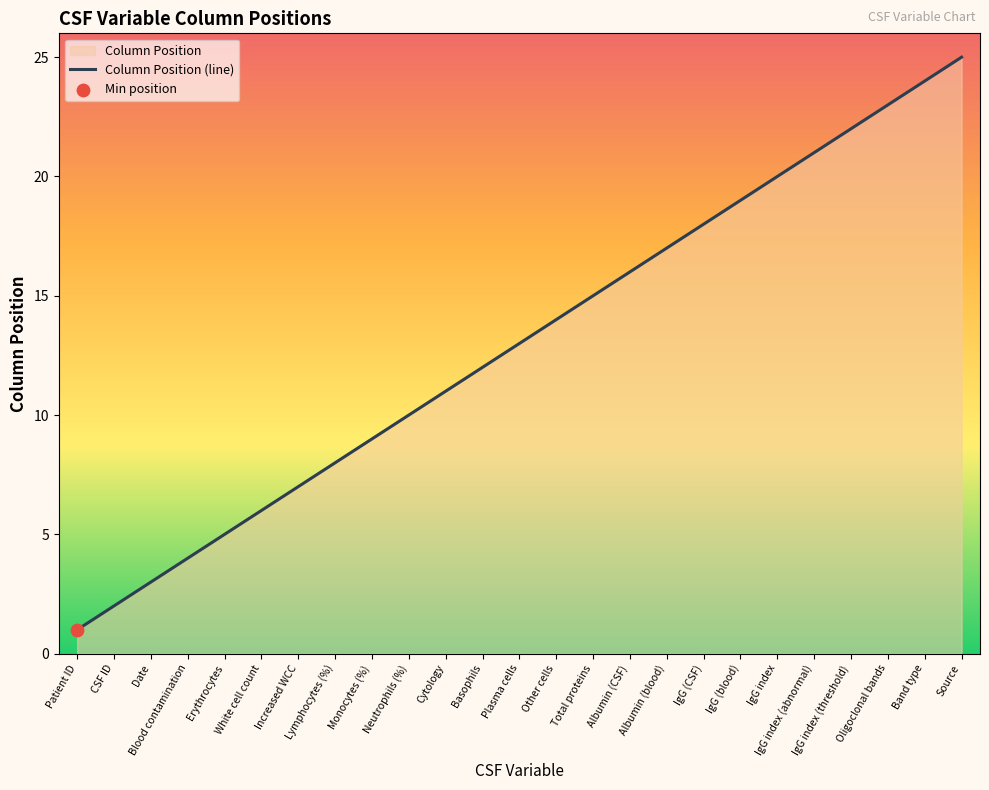

Which has a higher value, IgG index (abnormal) or CSF ID?

IgG index (abnormal)